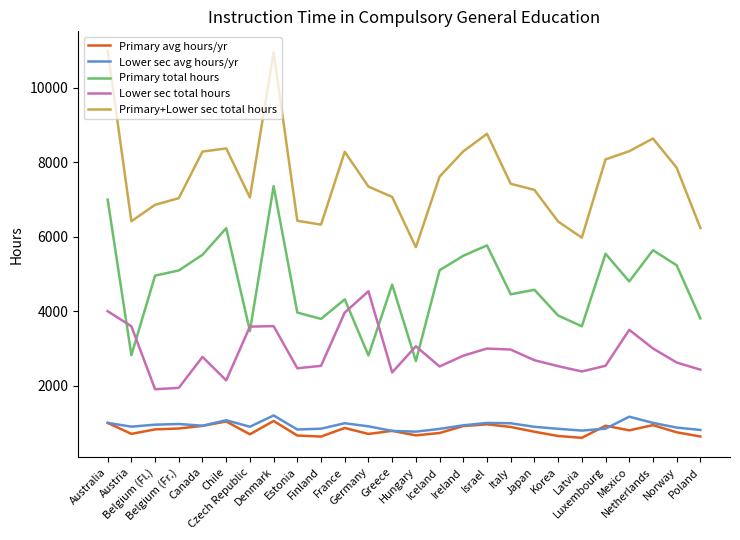

Which series has the widest spread of values?

Primary+Lower sec total hours